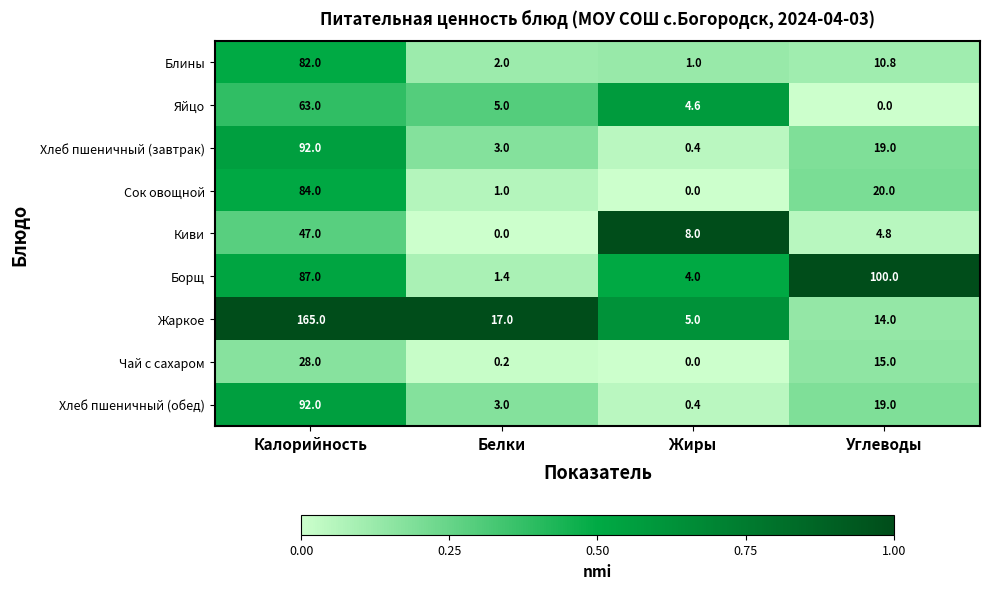

At how many categories does at least one series exceed 0?

4